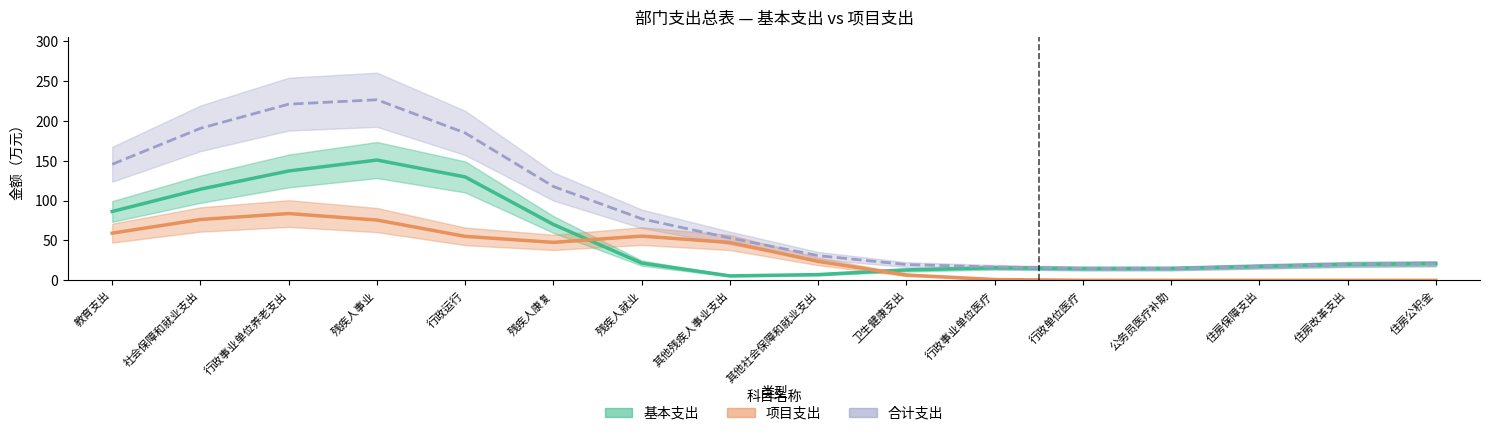

How many lines are shown in the chart?

3